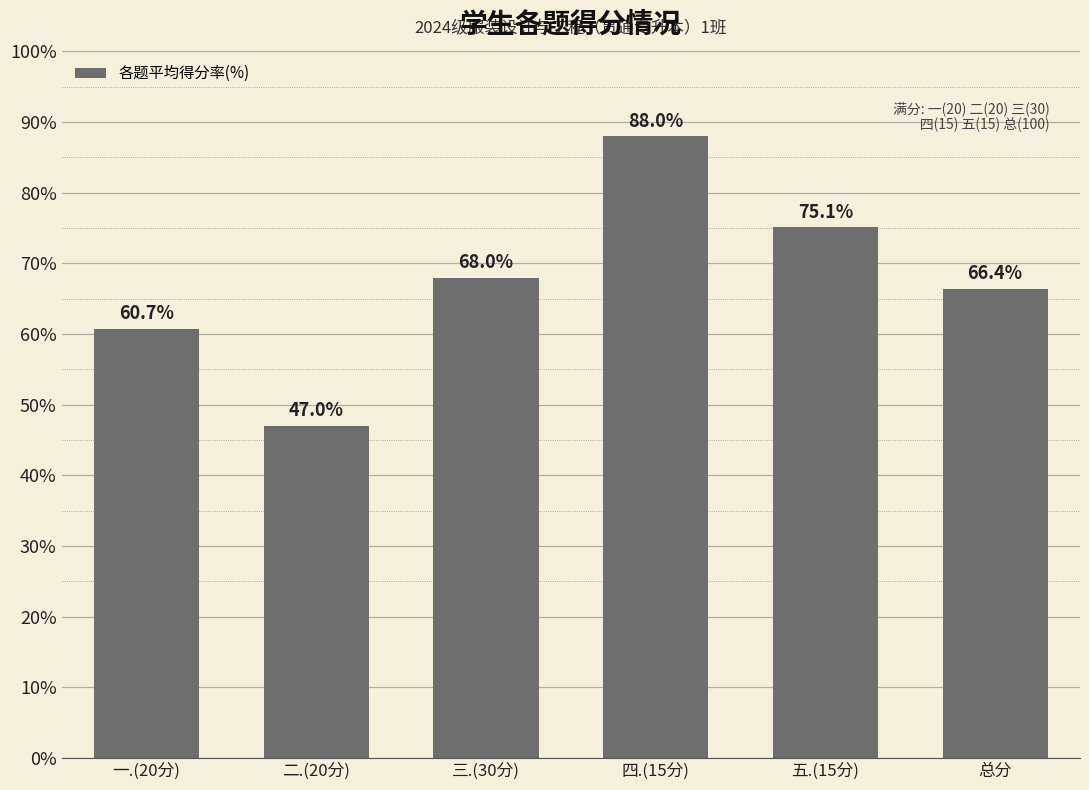

What is the change in value from 二.(20分) to 四.(15分)?

+41.0